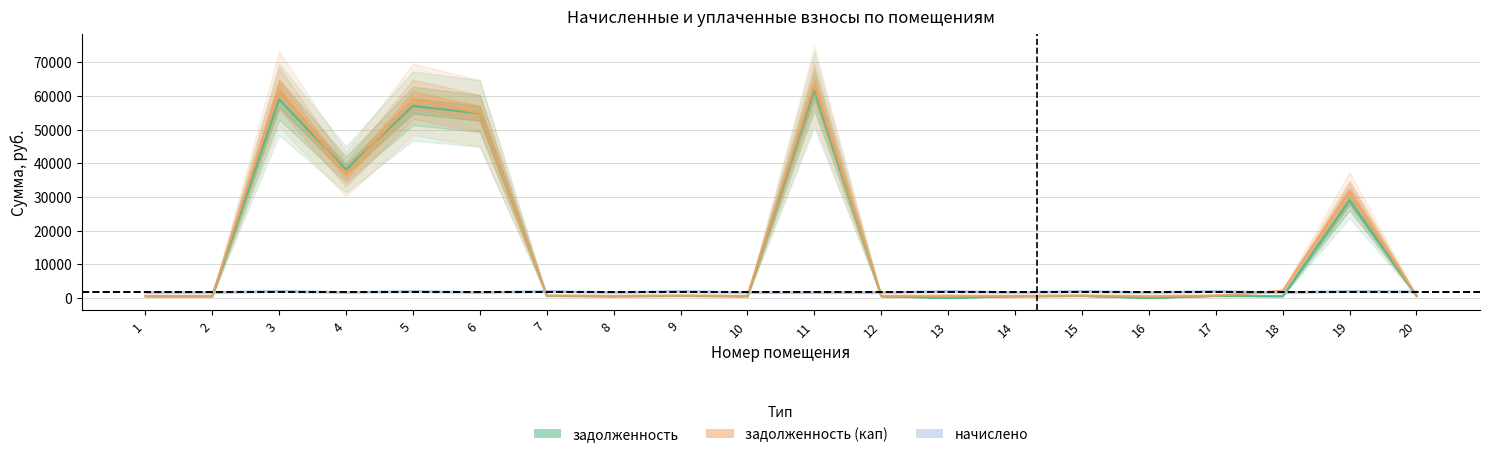

In начислено, how many points are higher than both neighbors (excluding endpoints)?

9